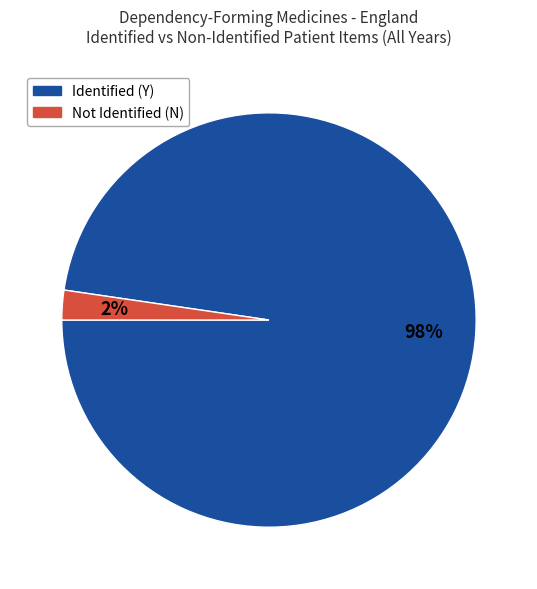

To the nearest percent, what is the average slice percentage?

50%